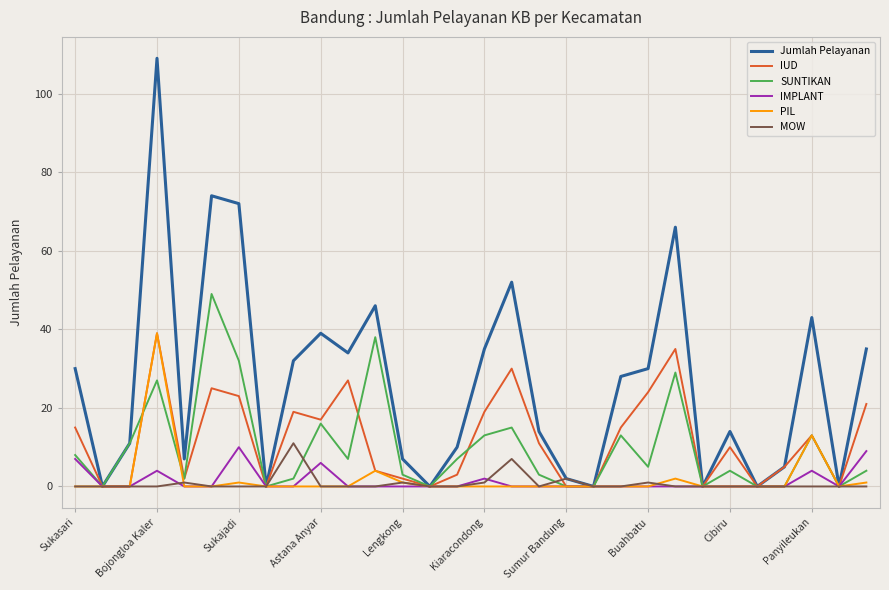

Count the number of categories in the chart.

30